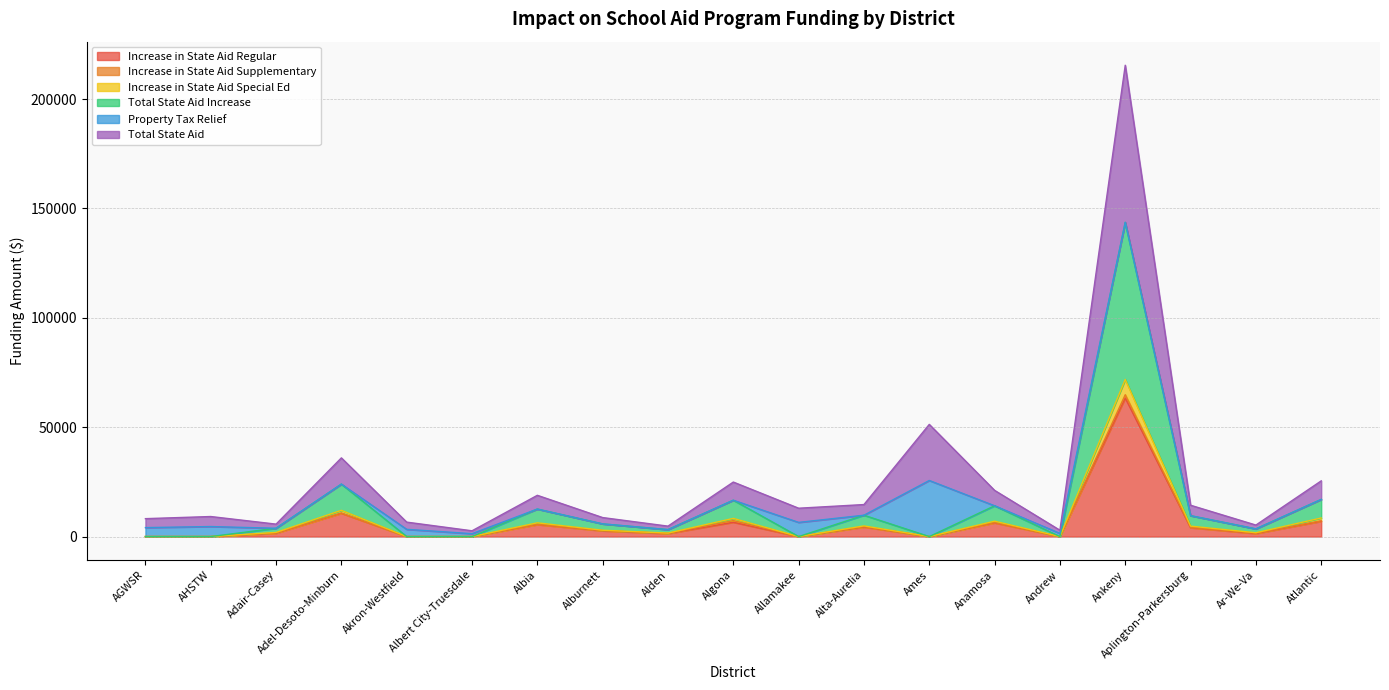

True or false: Increase in State Aid Special Ed and Increase in State Aid Regular intersect in this chart.

False